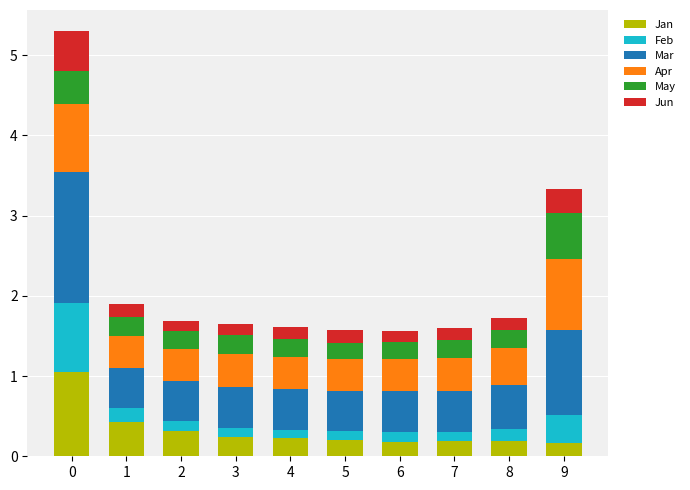

What is the highest value of the Jan series?

1.0